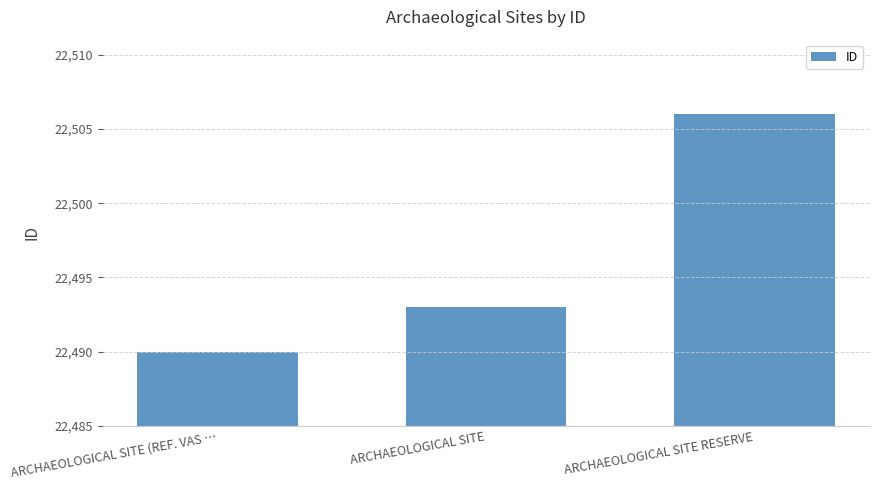

Does the chart contain stacked bars?

No